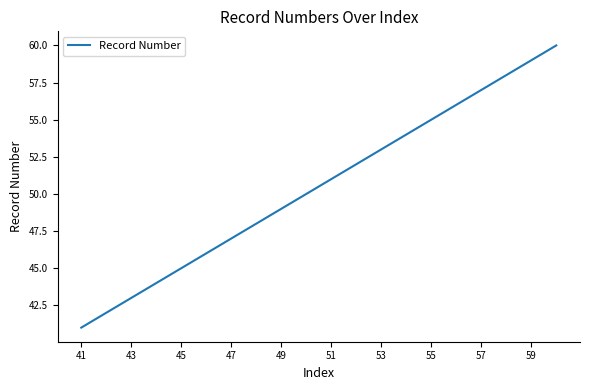

What is the greatest value displayed?

60